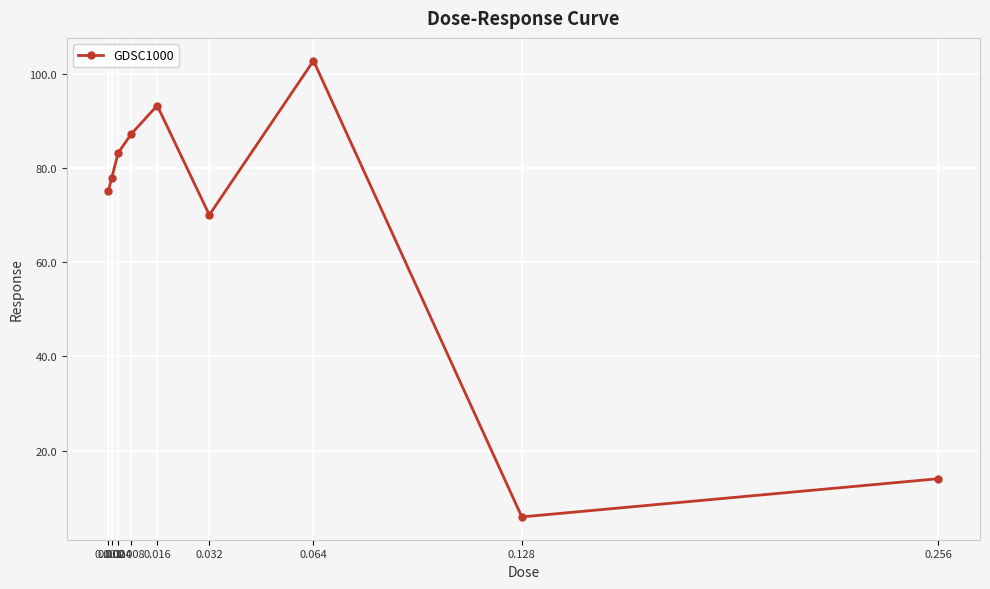

What is the sum of the values at 0.032 and 0.001?

145.4